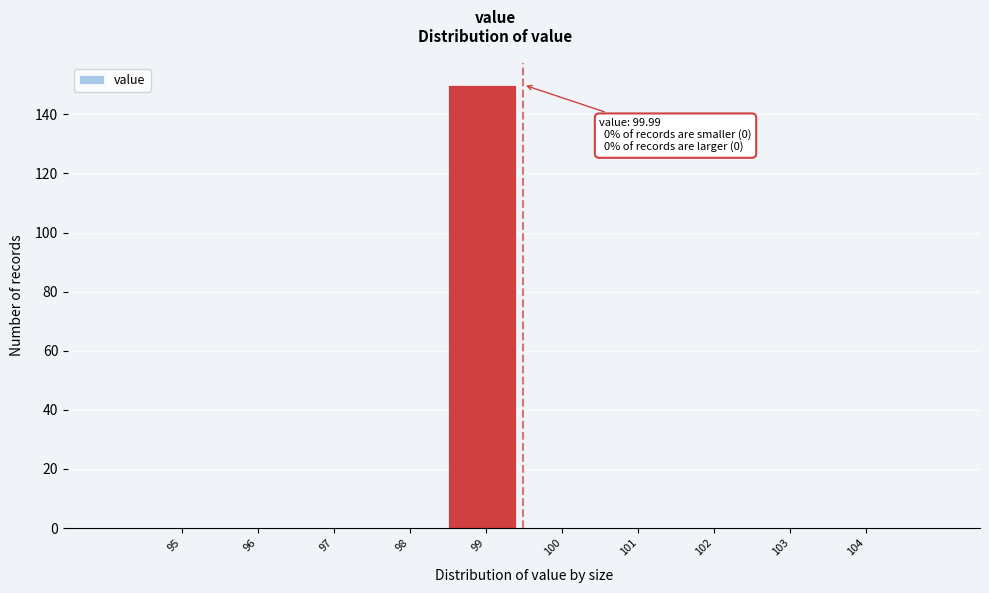

Reading left to right, what are all the values shown in this chart?

95=0	96=0	97=0	98=0	99=150	100=0	101=0	102=0	103=0	104=0